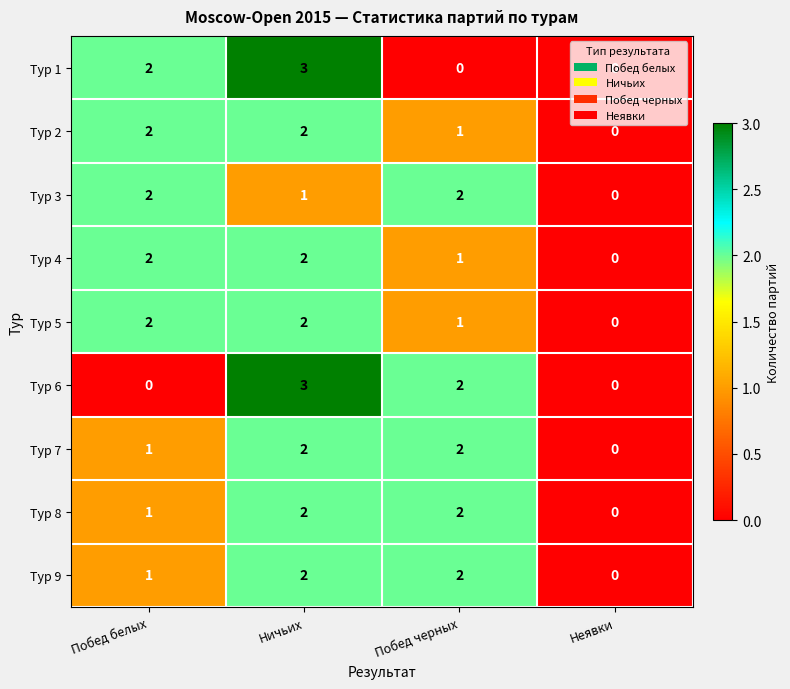

Between Побед белых and Ничьих, which series saw the biggest shift?

Тур 6